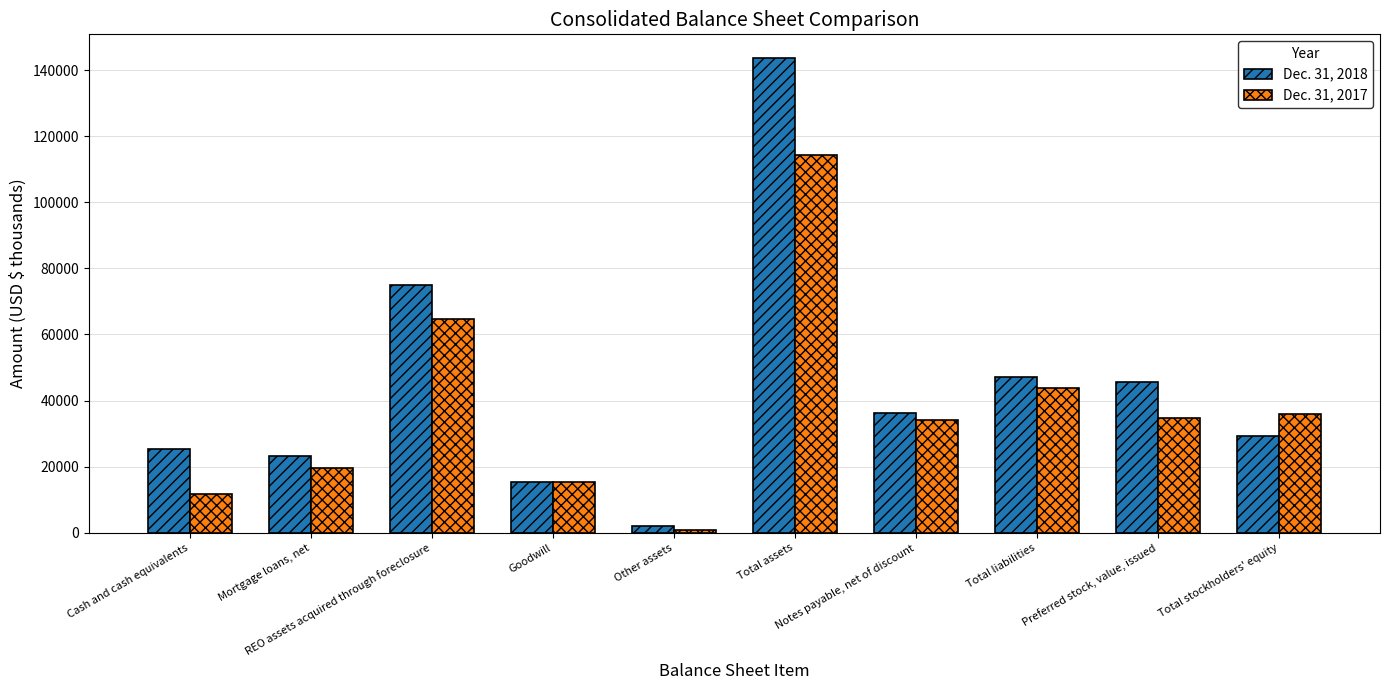

List the series in order of their peak value, highest first.

Dec. 31, 2018, Dec. 31, 2017